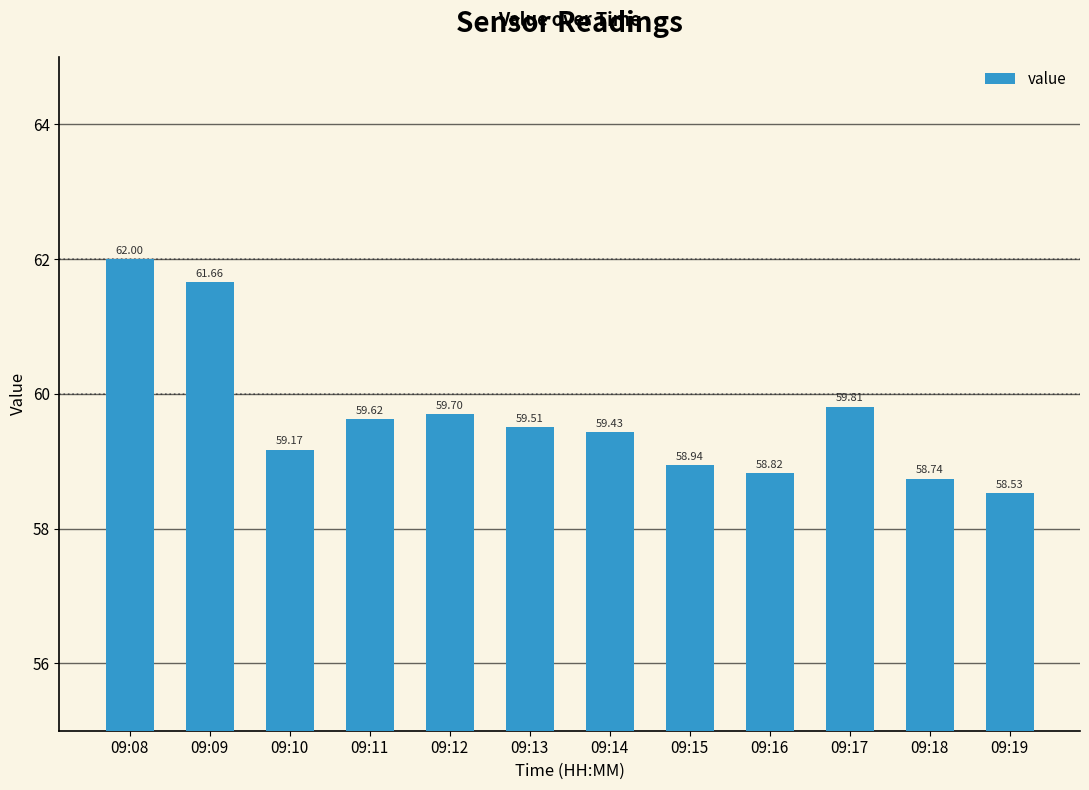

What is the maximum value shown in the chart?

62.0